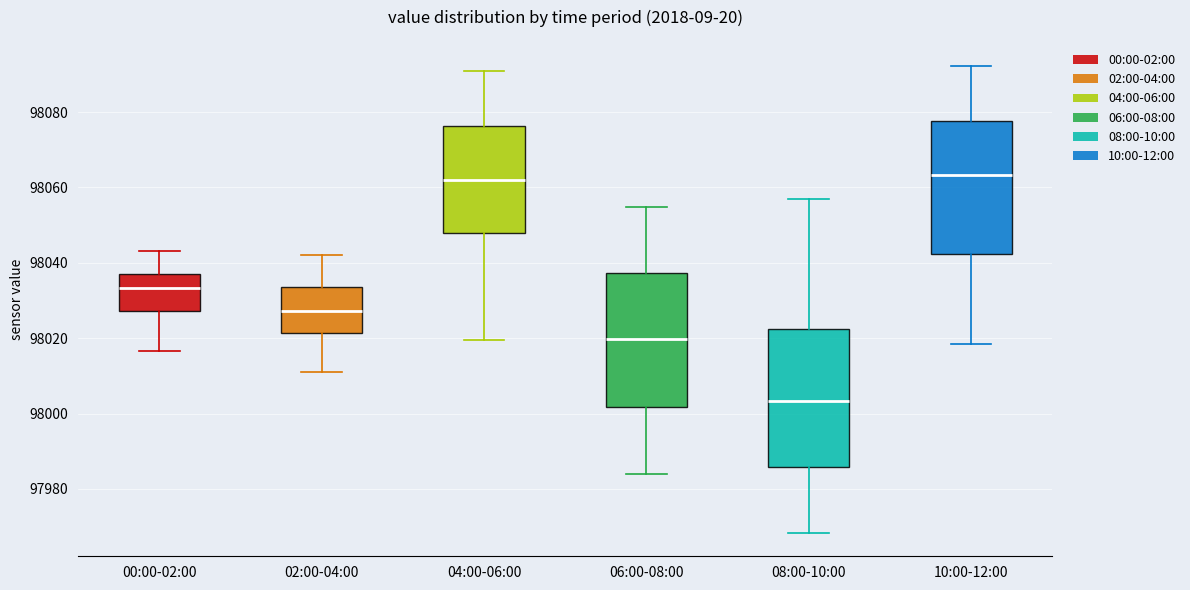

Which box has the lowest median line?

08:00-10:00